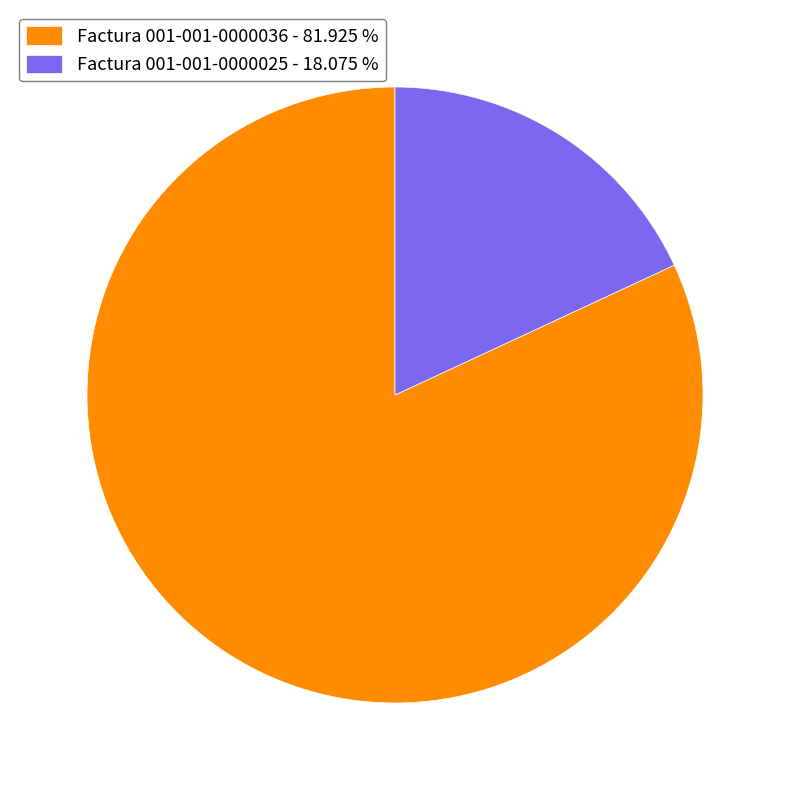

Combined, do Factura 001-001-0000036 - 81.925 % and Factura 001-001-0000025 - 18.075 % account for over 50%?

Yes